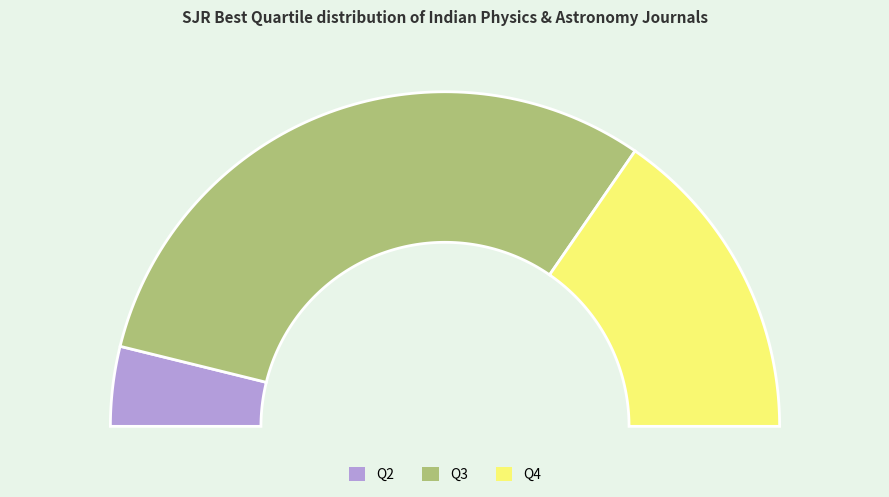

True or false: Q4 accounts for 31% of the total.

True